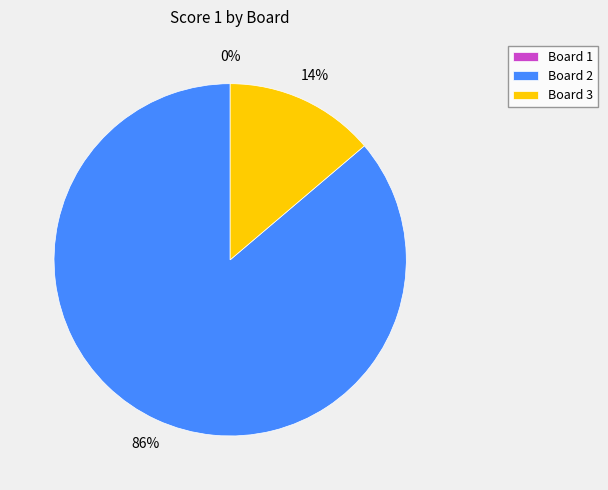

What percentage is the Board 2 slice, to the nearest percent?

86%